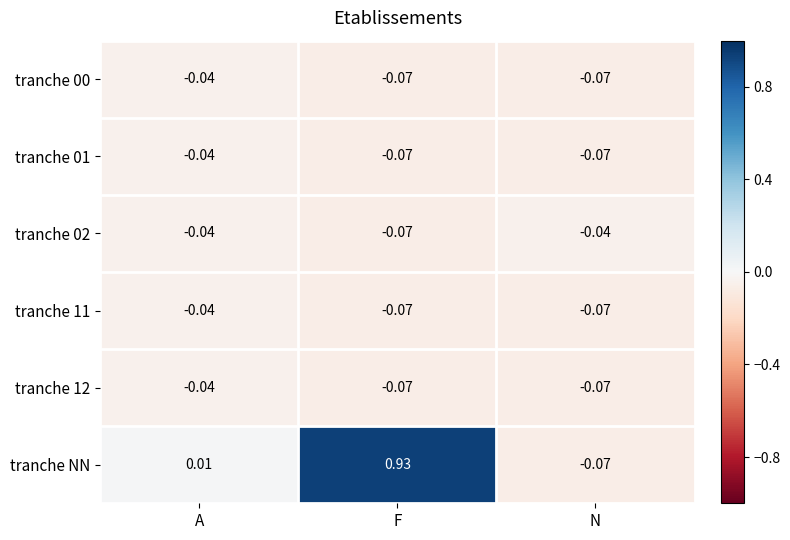

Which series changed the most between A and F?

tranche NN